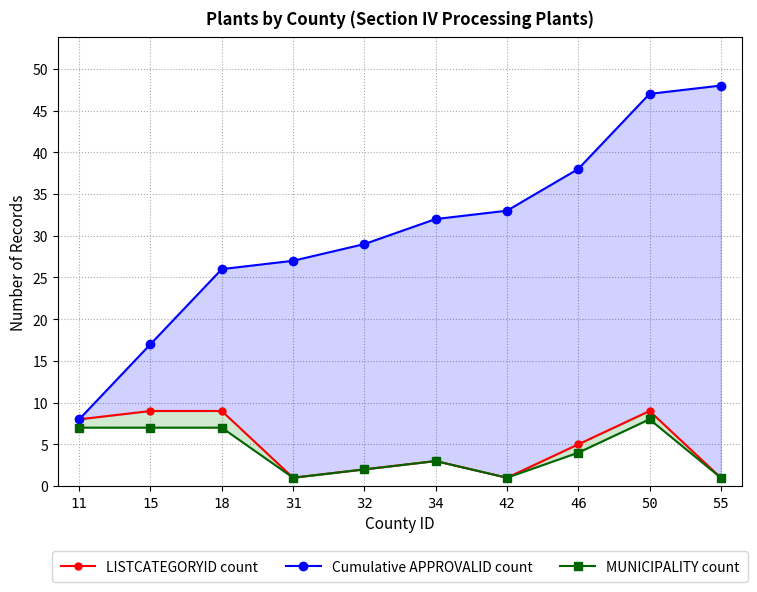

True or false: Cumulative APPROVALID count and MUNICIPALITY count intersect in this chart.

False